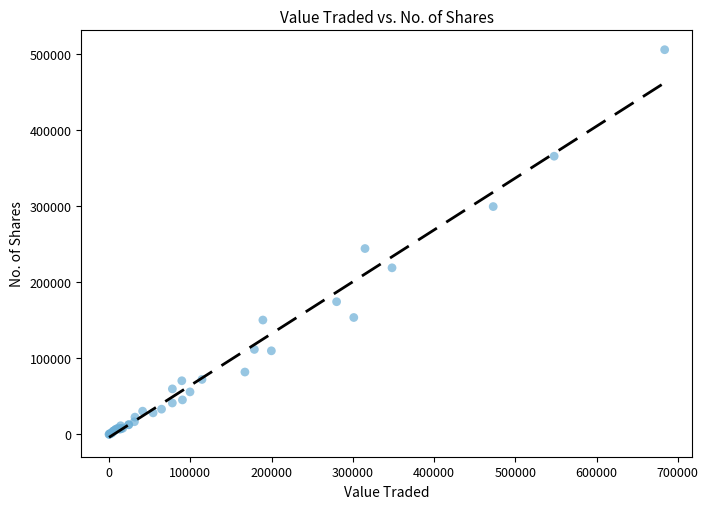

What Y value in the scatter plot is closest to 252788?

244247